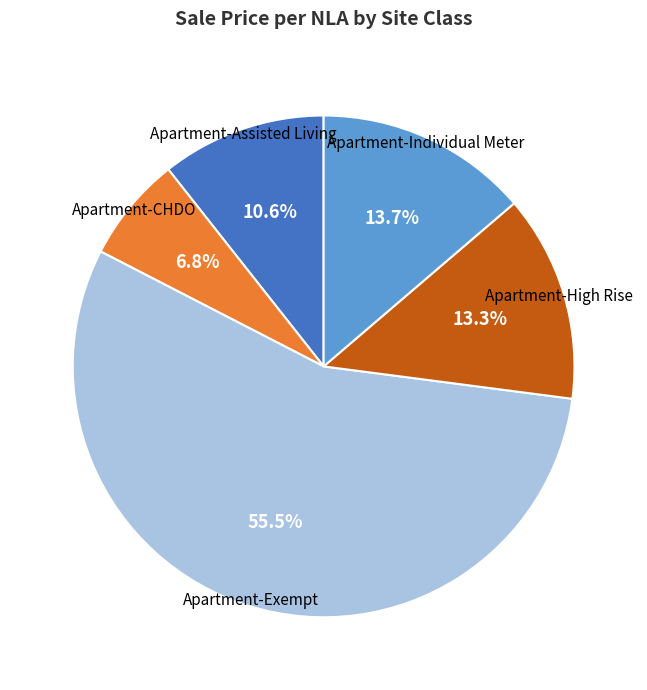

To the nearest percent, what is the difference between the largest and smallest slice percentages?

49%